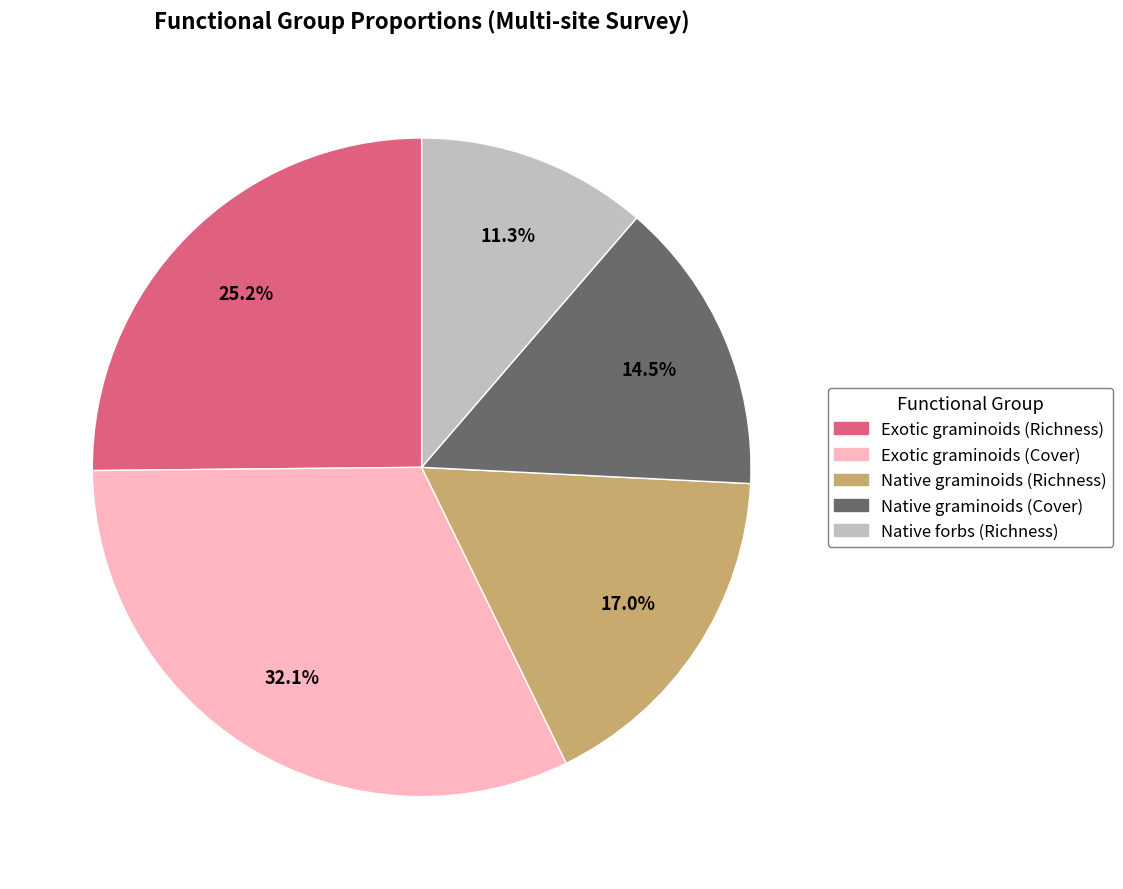

Which slice is the smallest?

Native forbs (Richness)